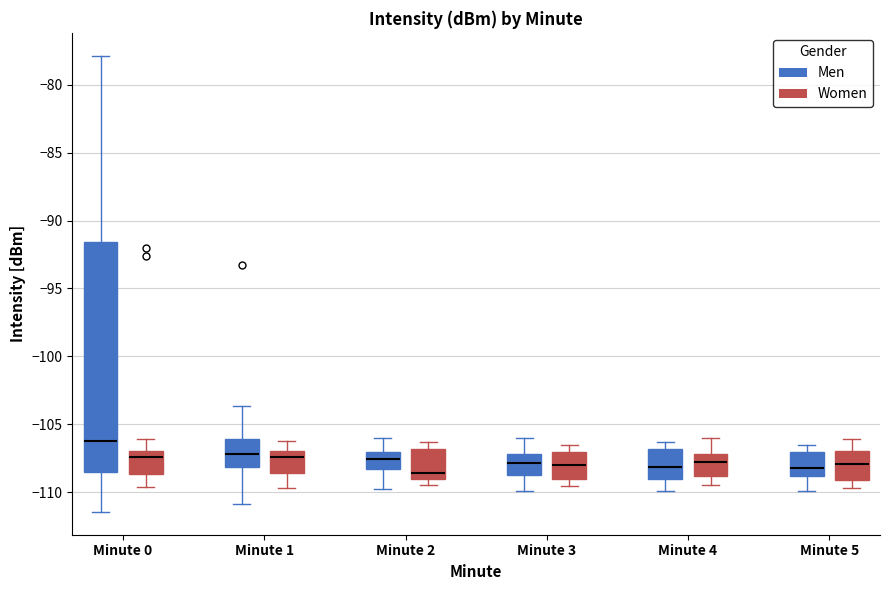

Comparing the boxes themselves (not the whiskers), which one is the tallest?

Minute 0 (Men)